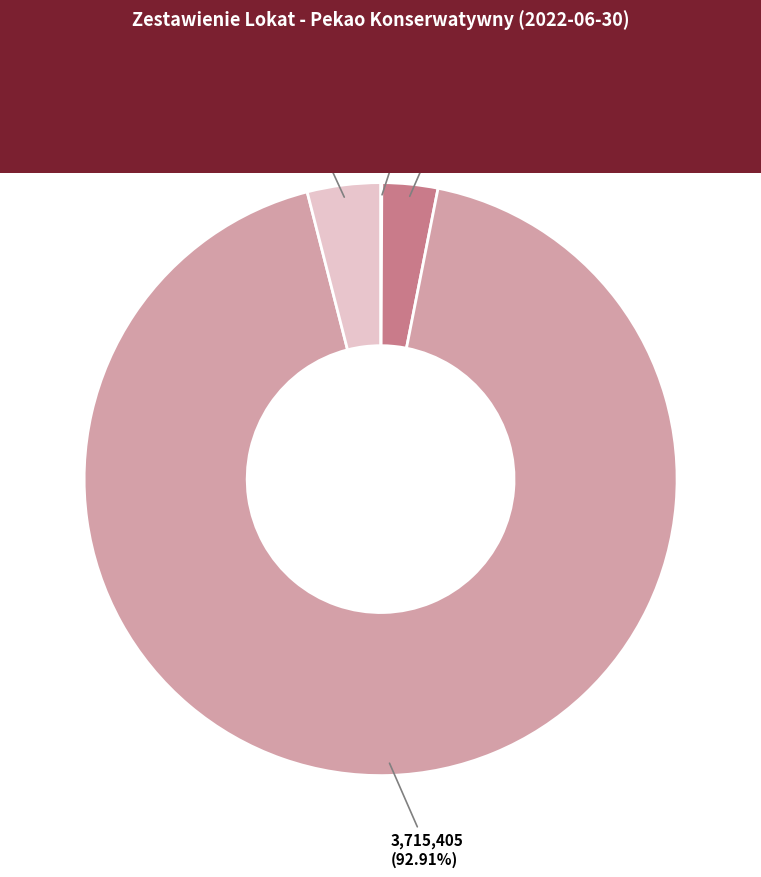

To the nearest percent, what portion does Instrumenty pochodne represent?

4%